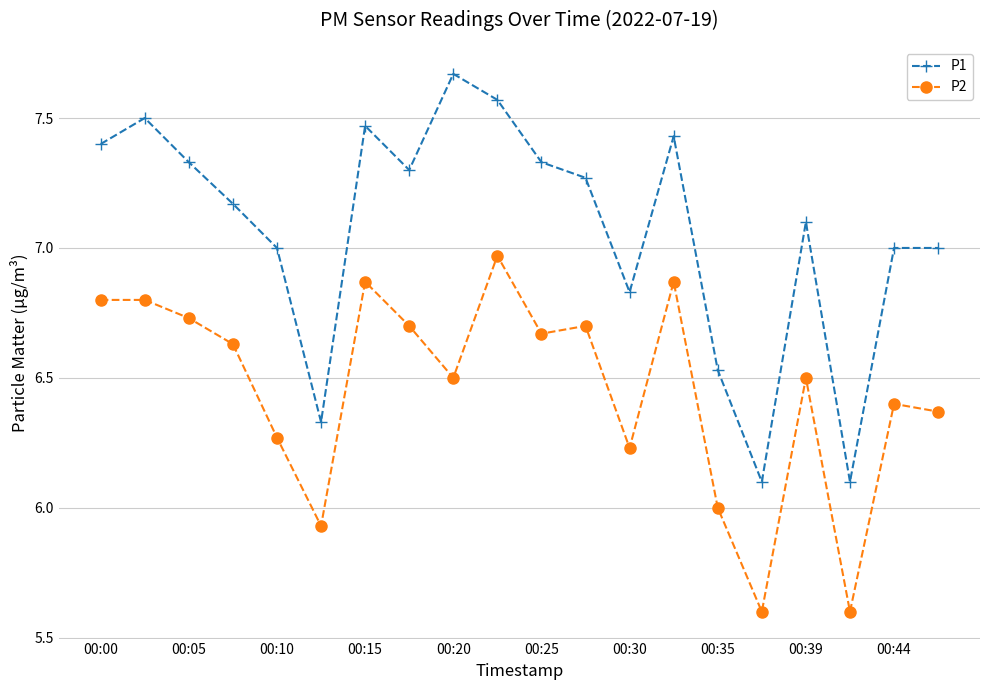

True or false: P2 has more than 2 points higher than both neighbors.

True